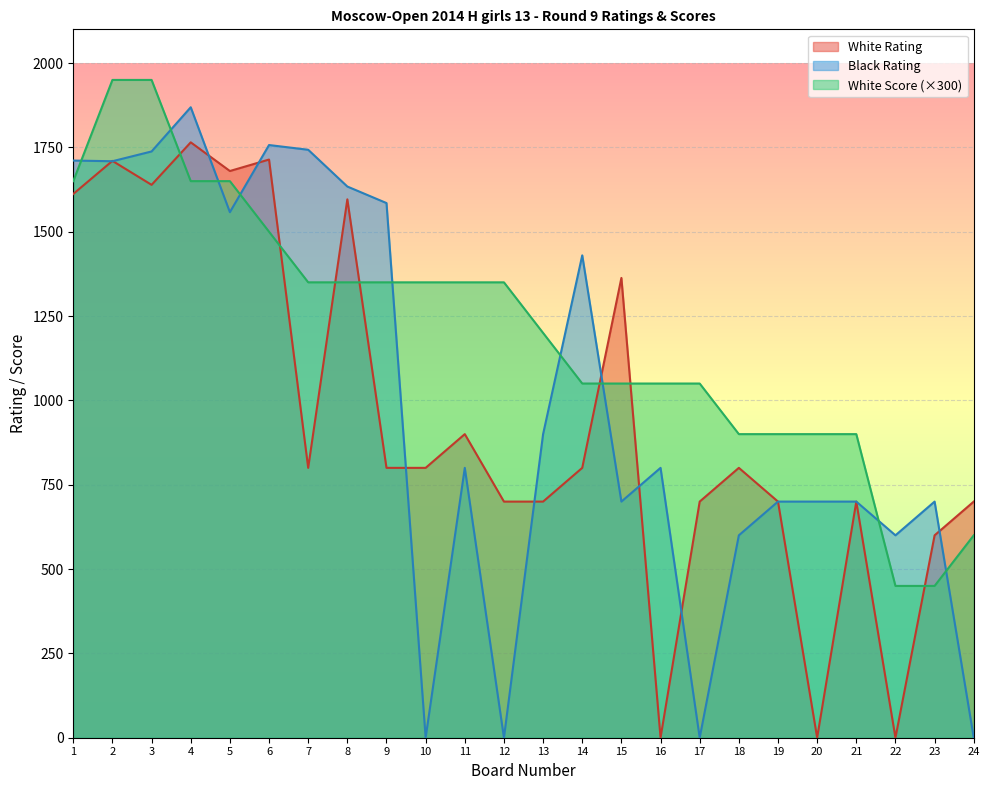

Reading left to right, extract all data points from this chart.

White Rating: 1=1612	2=1710	3=1639	4=1765	5=1680	6=1714	7=800	8=1596	9=800	10=800	11=900	12=700	13=700	14=800	15=1363	16=0	17=700	18=800	19=700	20=0	21=700	22=0	23=600	24=700
Black Rating: 1=1711	2=1709	3=1738	4=1869	5=1558	6=1757	7=1743	8=1634	9=1585	10=0	11=800	12=0	13=900	14=1430	15=700	16=800	17=0	18=600	19=700	20=700	21=700	22=600	23=700	24=0
White Score: 1=1650	2=1950	3=1950	4=1650	5=1650	6=1500	7=1350	8=1350	9=1350	10=1350	11=1350	12=1350	13=1200	14=1050	15=1050	16=1050	17=1050	18=900	19=900	20=900	21=900	22=450	23=450	24=600